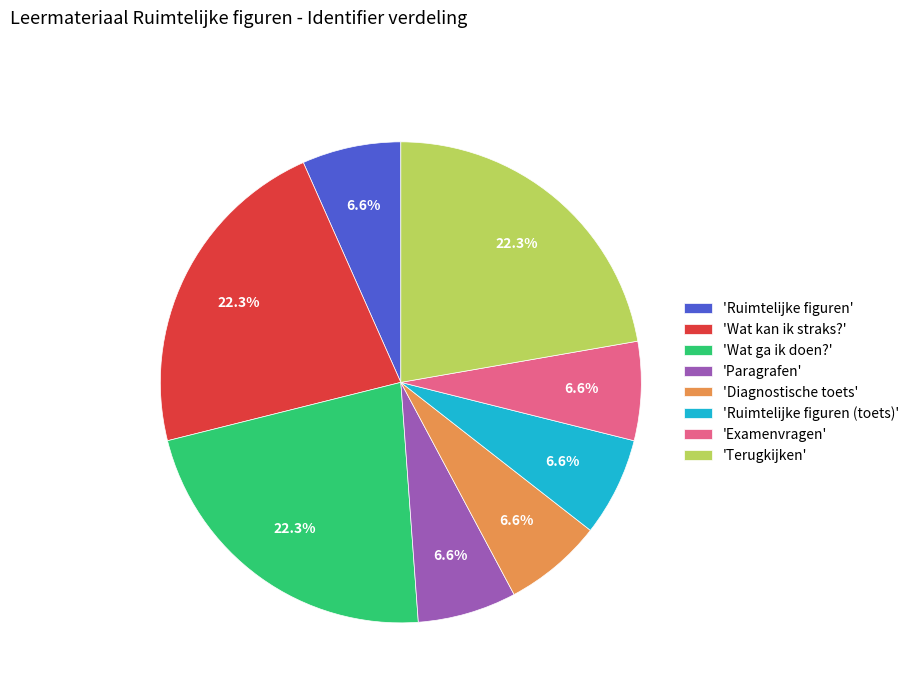

What percentage do 'Wat kan ik straks?' and 'Ruimtelijke figuren' together represent?

28.9%